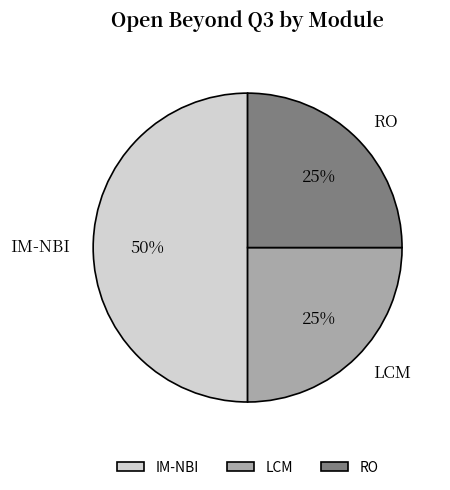

How many segments does this pie chart have?

3